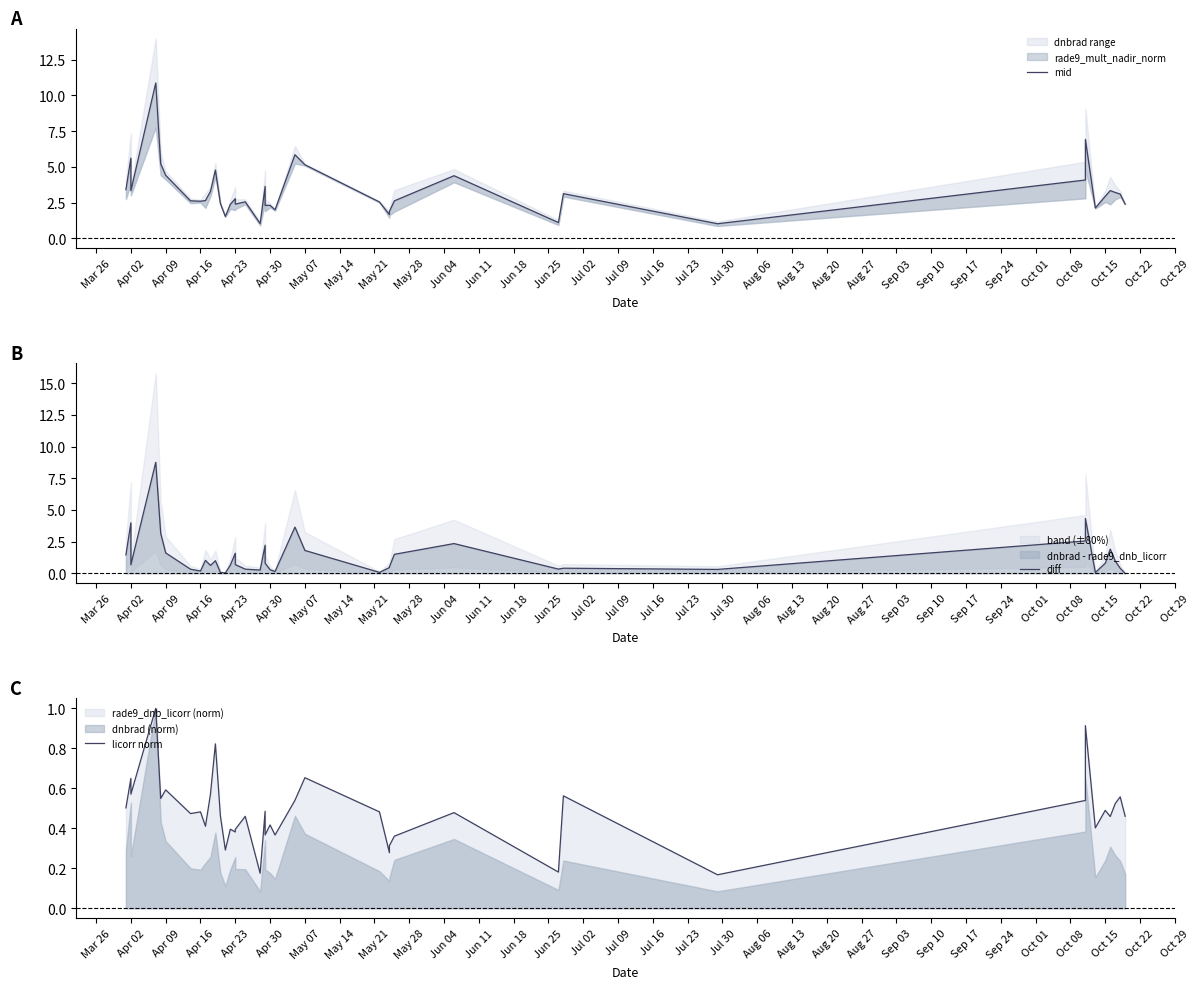

What is the spread (max minus min) of values at Sep 24?

1.6